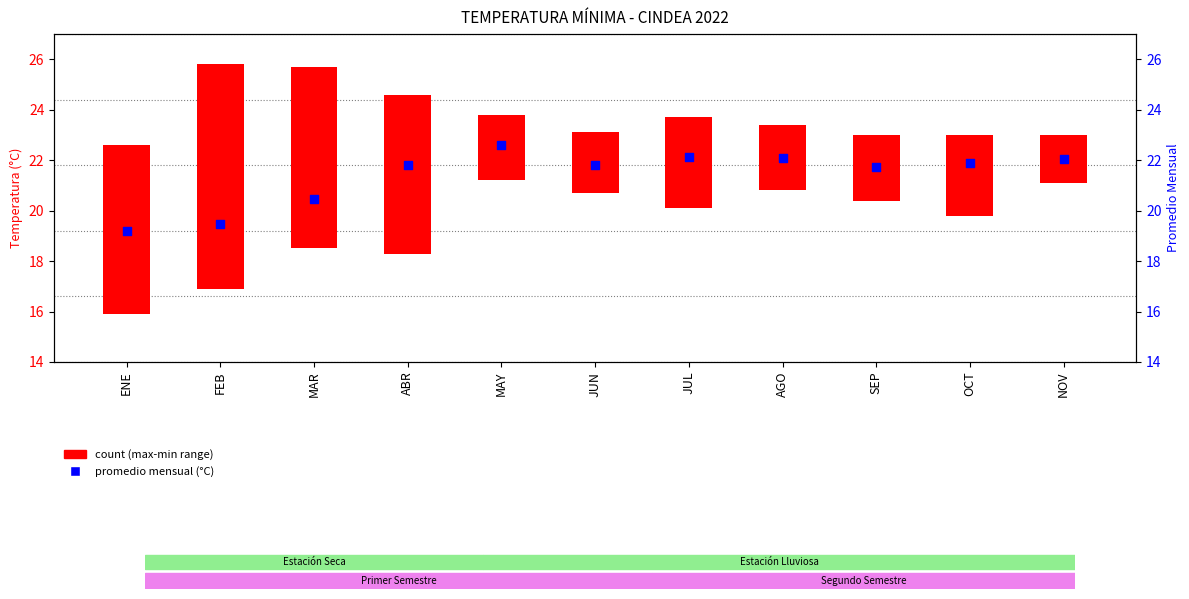

What are all the series names shown in the legend?

count (max-min range), promedio mensual (°C)